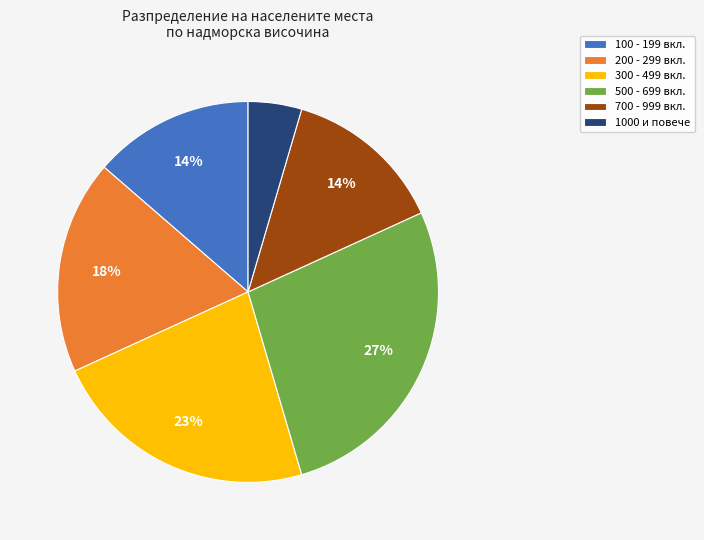

Which has a higher value, 500 - 699 вкл. or 100 - 199 вкл.?

500 - 699 вкл.